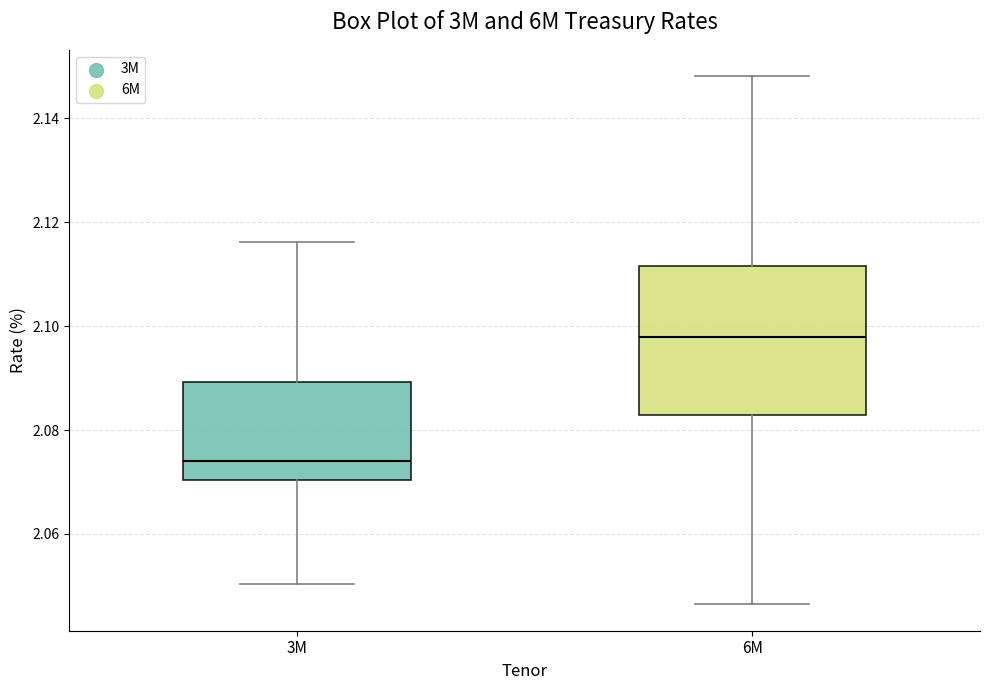

Which box's median line is the highest?

6M